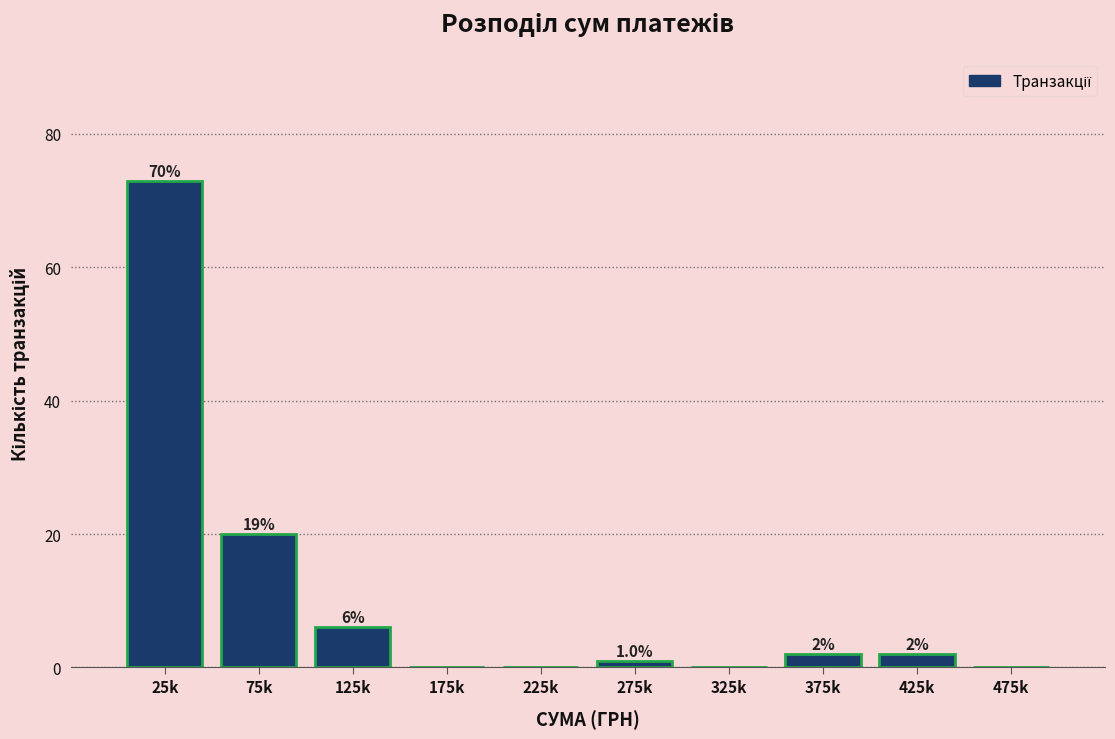

Reading left to right, extract all data points from this chart.

25k=73	75k=20	125k=6	175k=0	225k=0	275k=1	325k=0	375k=2	425k=2	475k=0